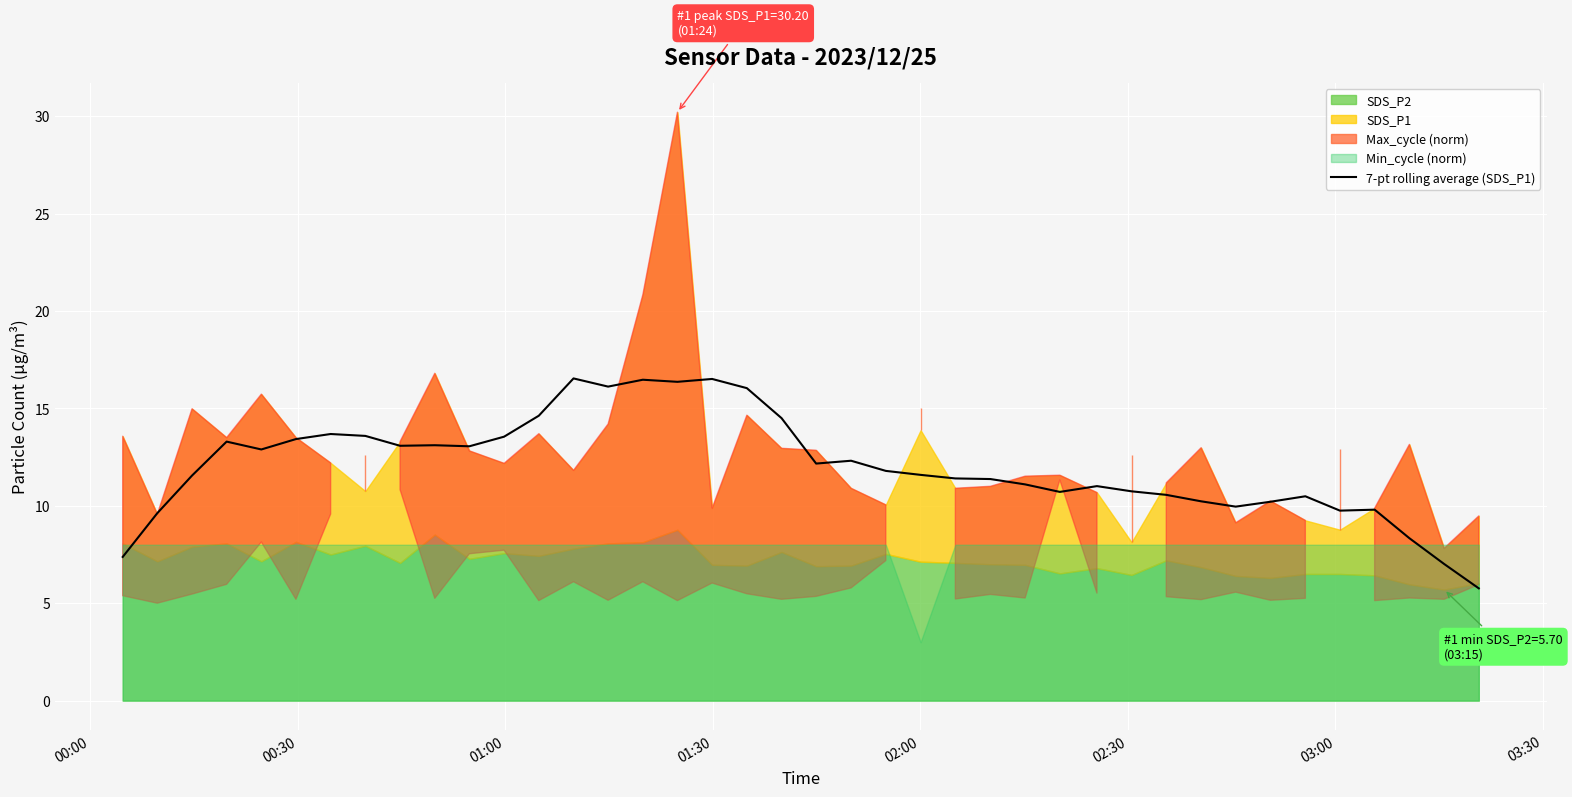

What is the highest value of the 7-pt rolling average (SDS_P1) series?

16.5